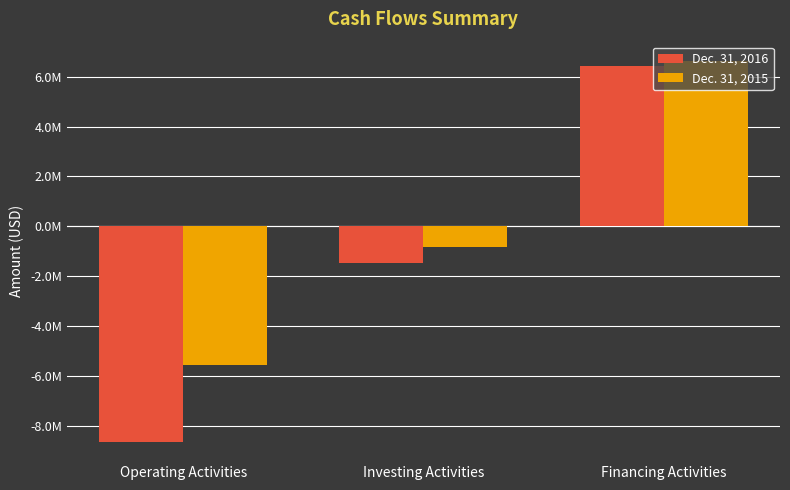

Reading right to left, extract all data points from this chart.

Dec. 31, 2016: 6416400	-1480043	-8639816
Dec. 31, 2015: 6635799	-844757	-5532847